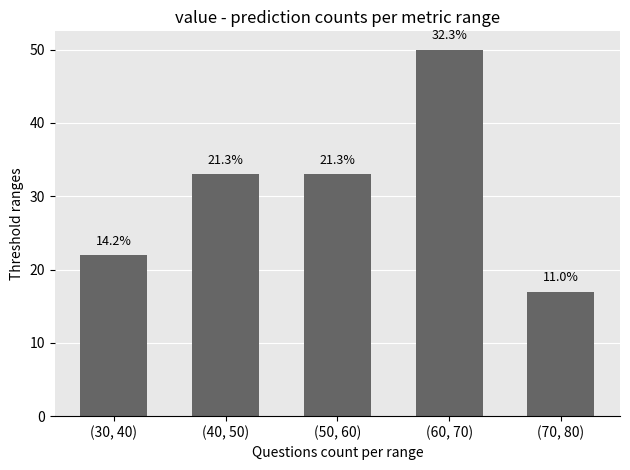

How many bars are there in total?

5